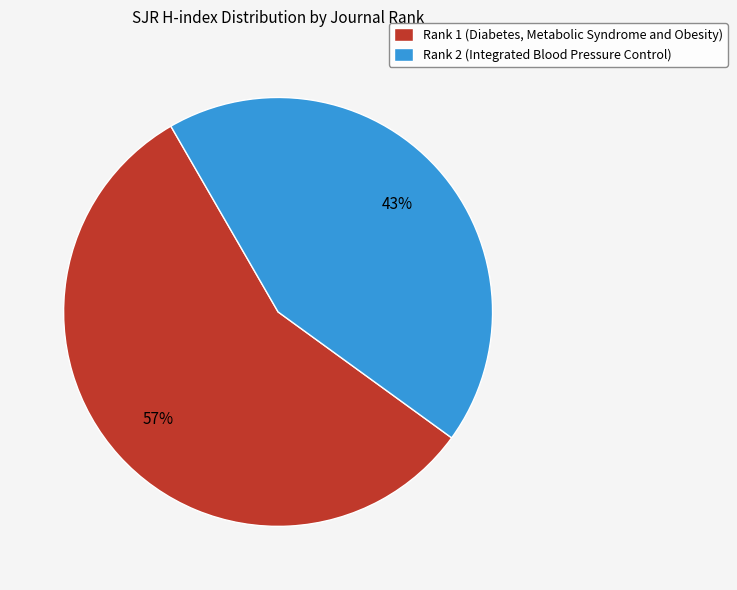

True or false: Rank 2 (Integrated Blood Pressure Control) accounts for 36% of the total.

False